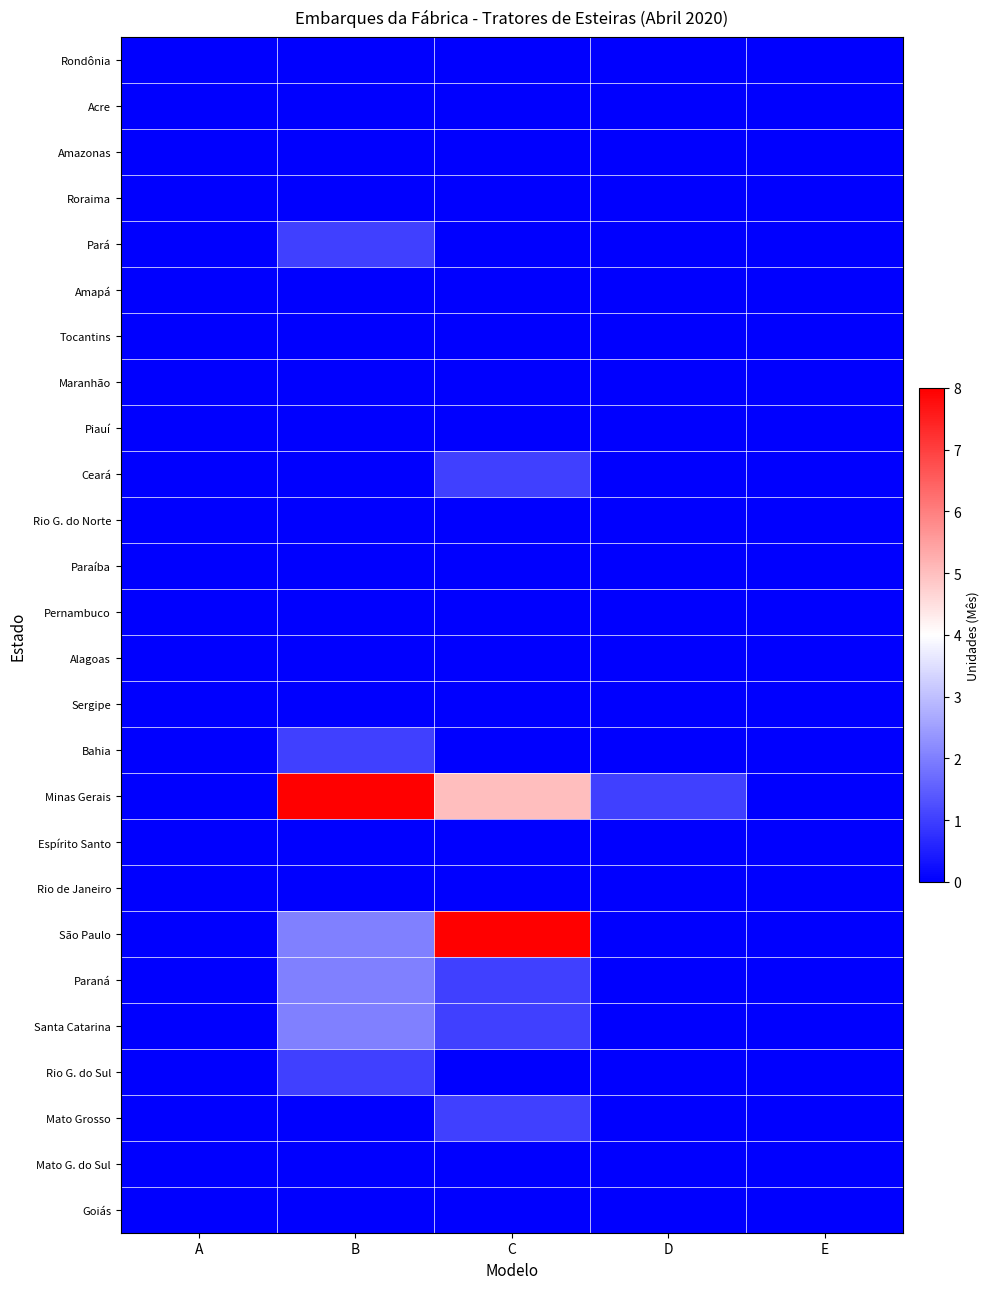

Which series has the largest range (max minus min)?

Minas Gerais